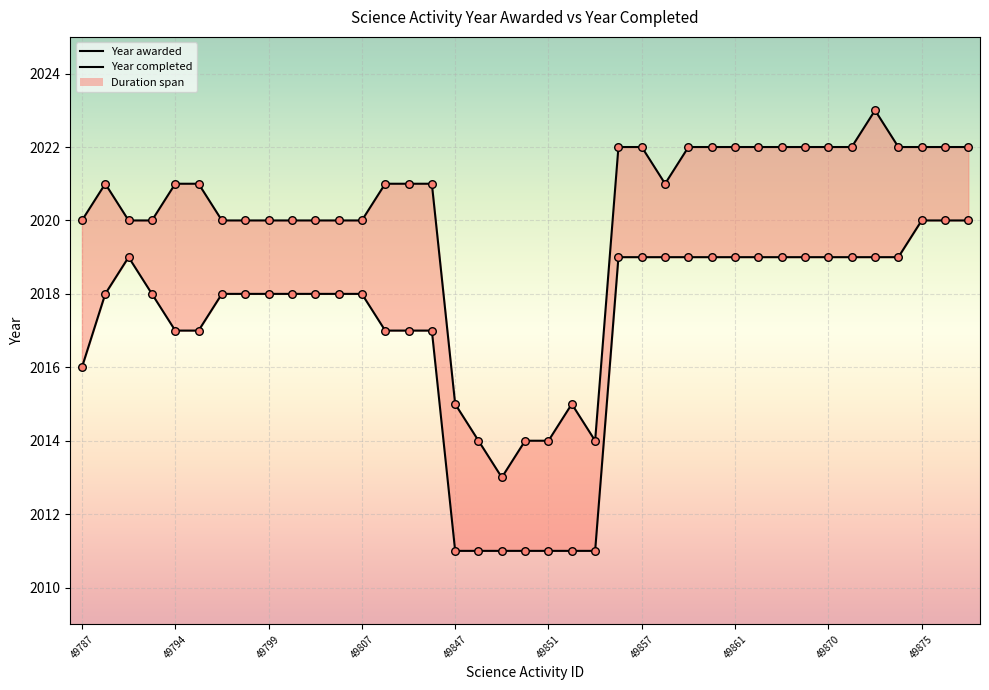

At how many categories does at least one series exceed 1002?

40